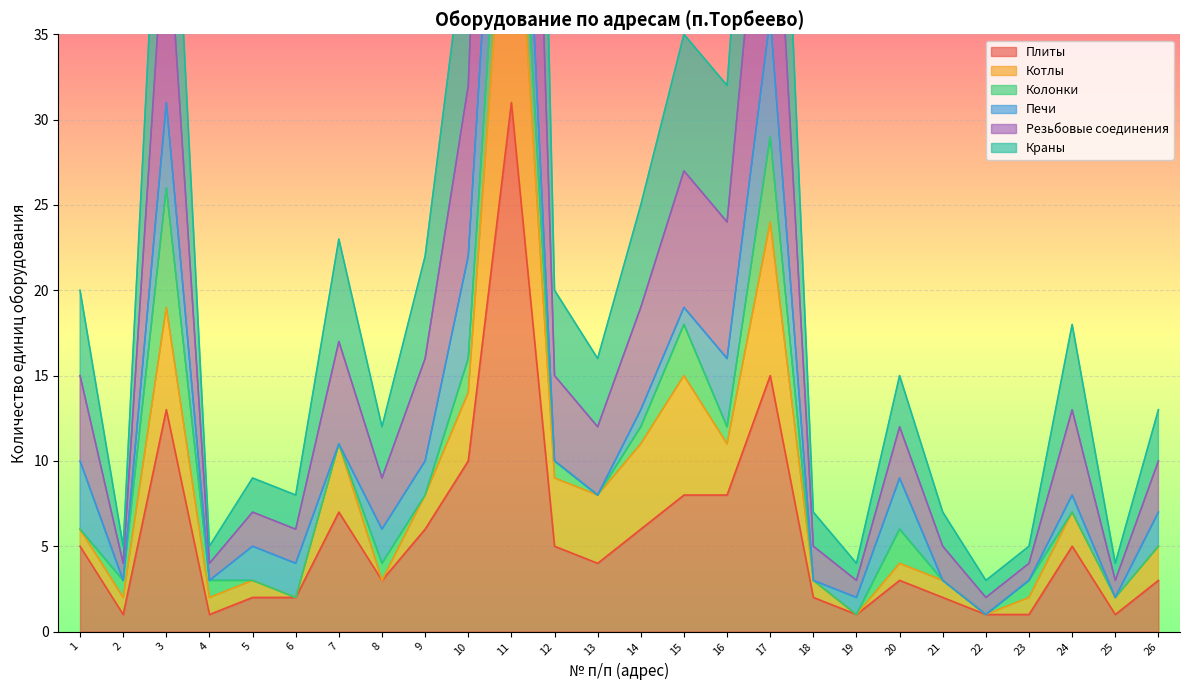

True or false: Плиты has a value of 15 at 10.

False